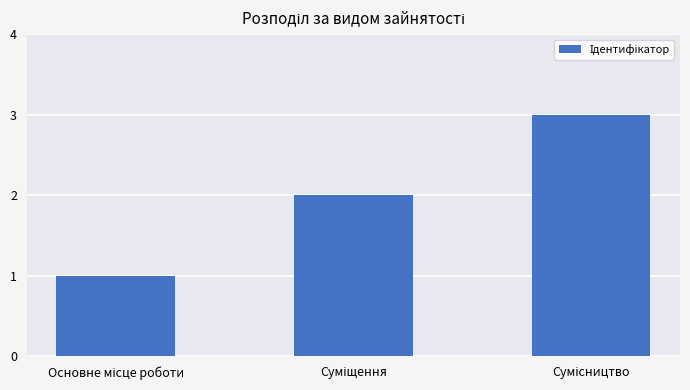

What is the maximum value shown in the chart?

3